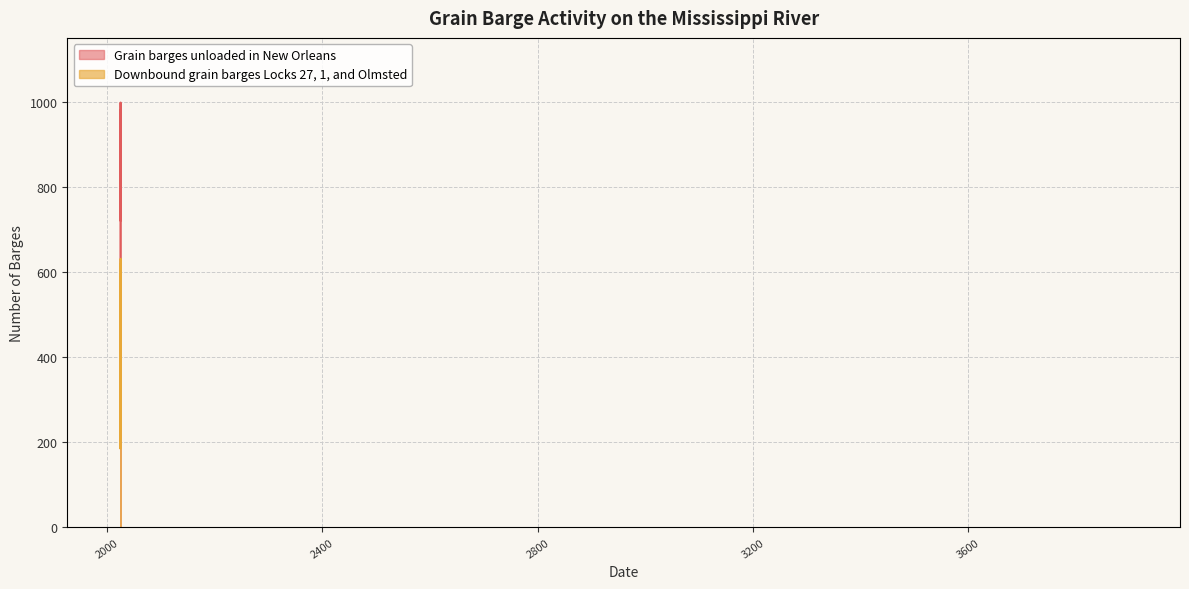

The Grain barges unloaded in New Orleans series shows 802 at 2024-07-13. True or false?

False